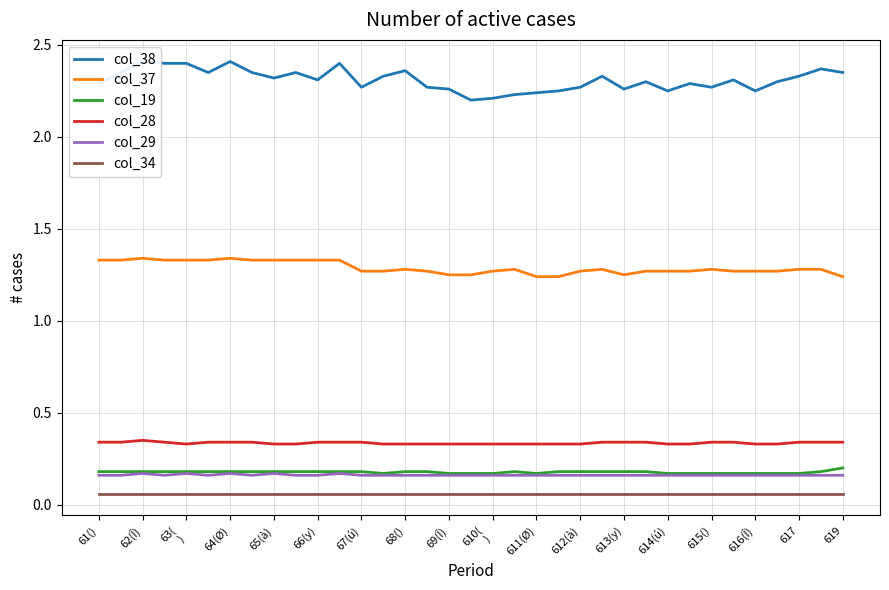

Which series has the widest spread of values?

col_38